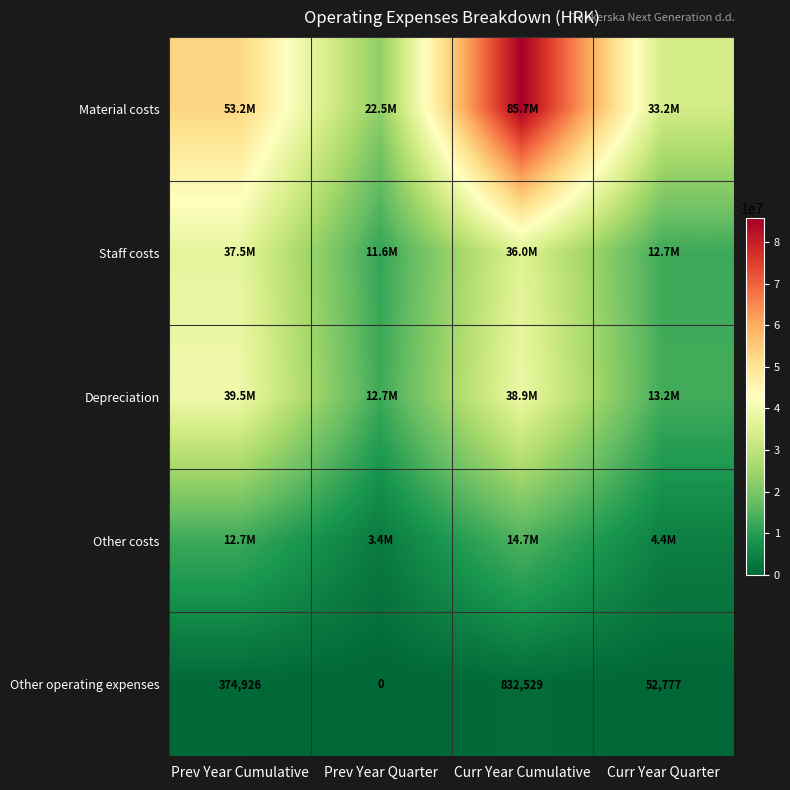

What is the sum of all Other operating expenses values?

1260232